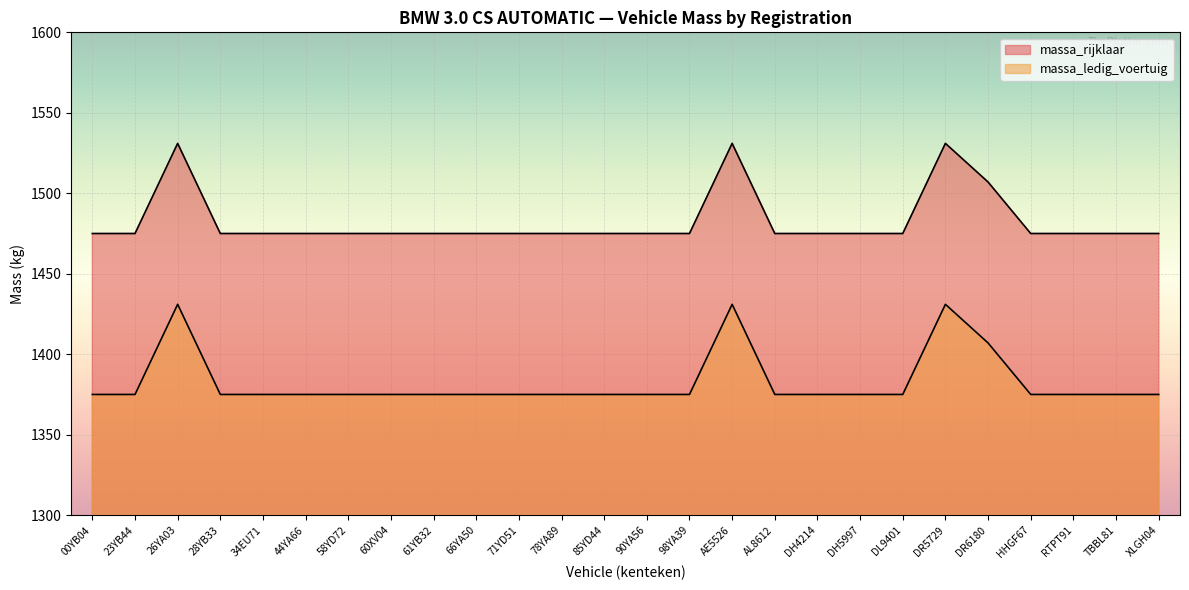

How many data points in massa_ledig_voertuig are above 1475?

4